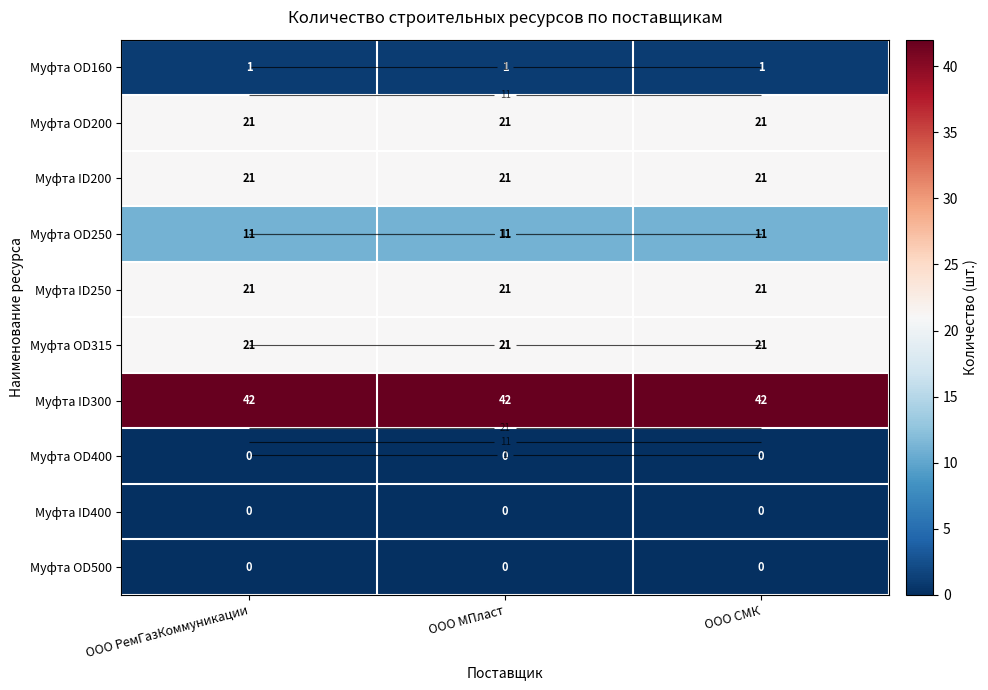

What is the maximum value for Муфта ID300?

42